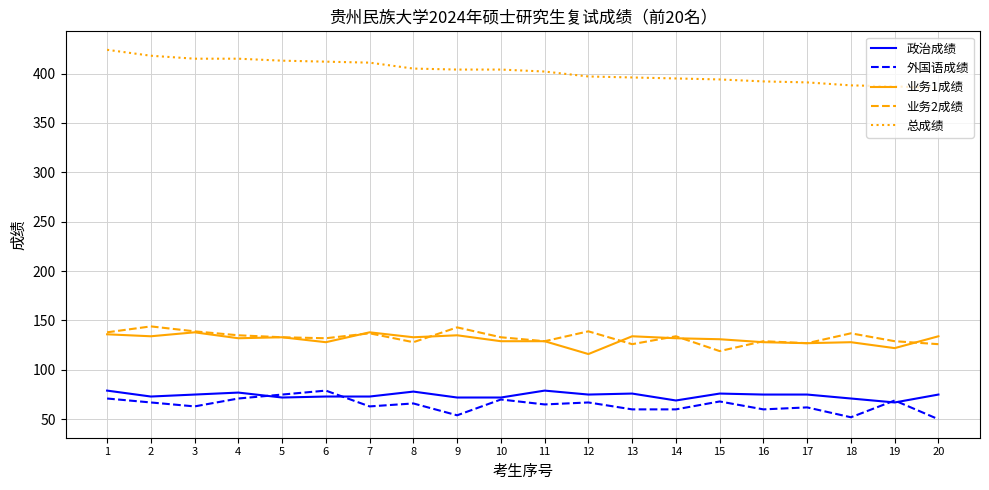

What is the maximum value for 总成绩?

424